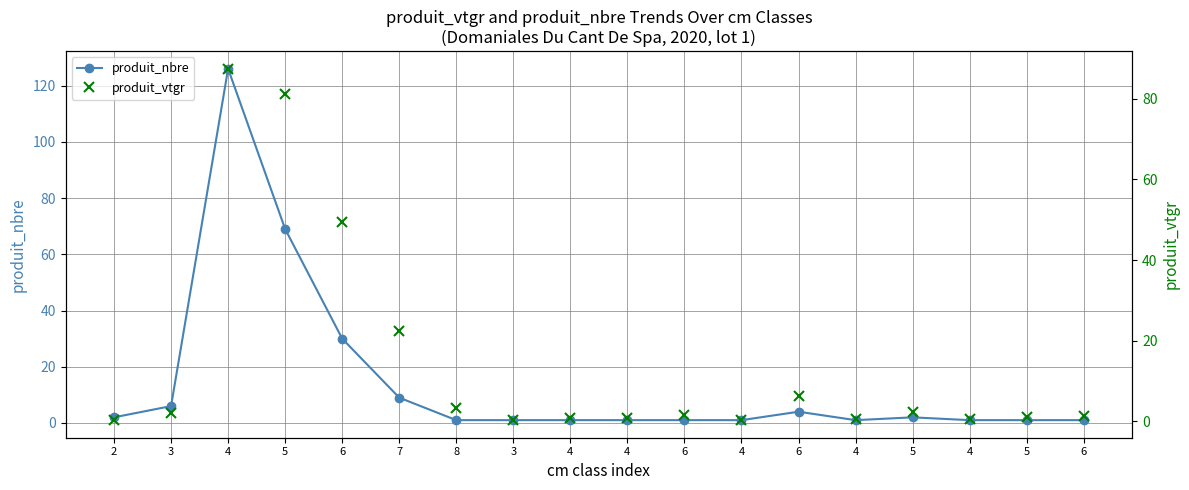

At which category is the sum across all series the highest?

4